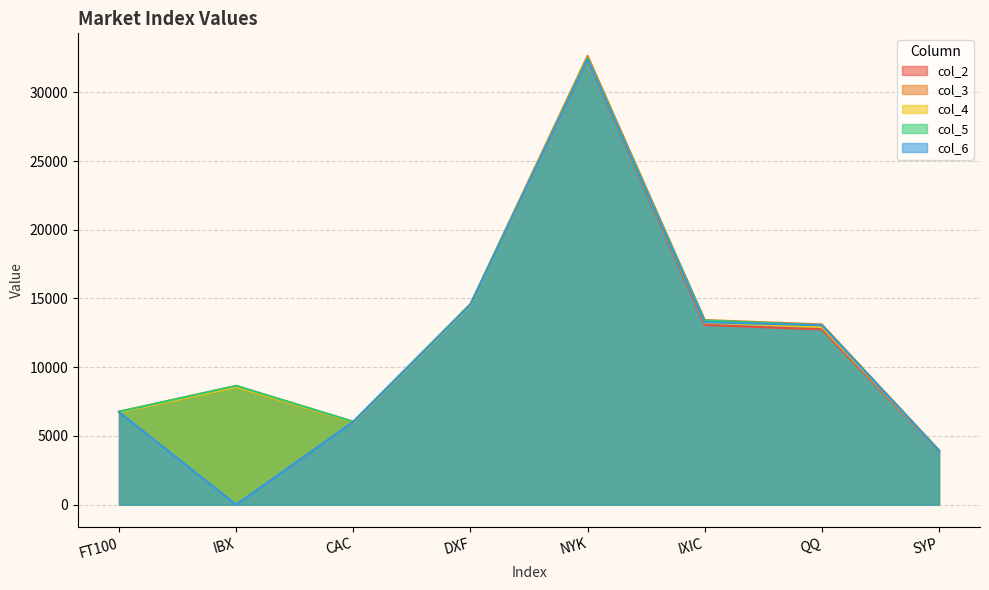

What is the label of the 2nd point from the right?

QQ